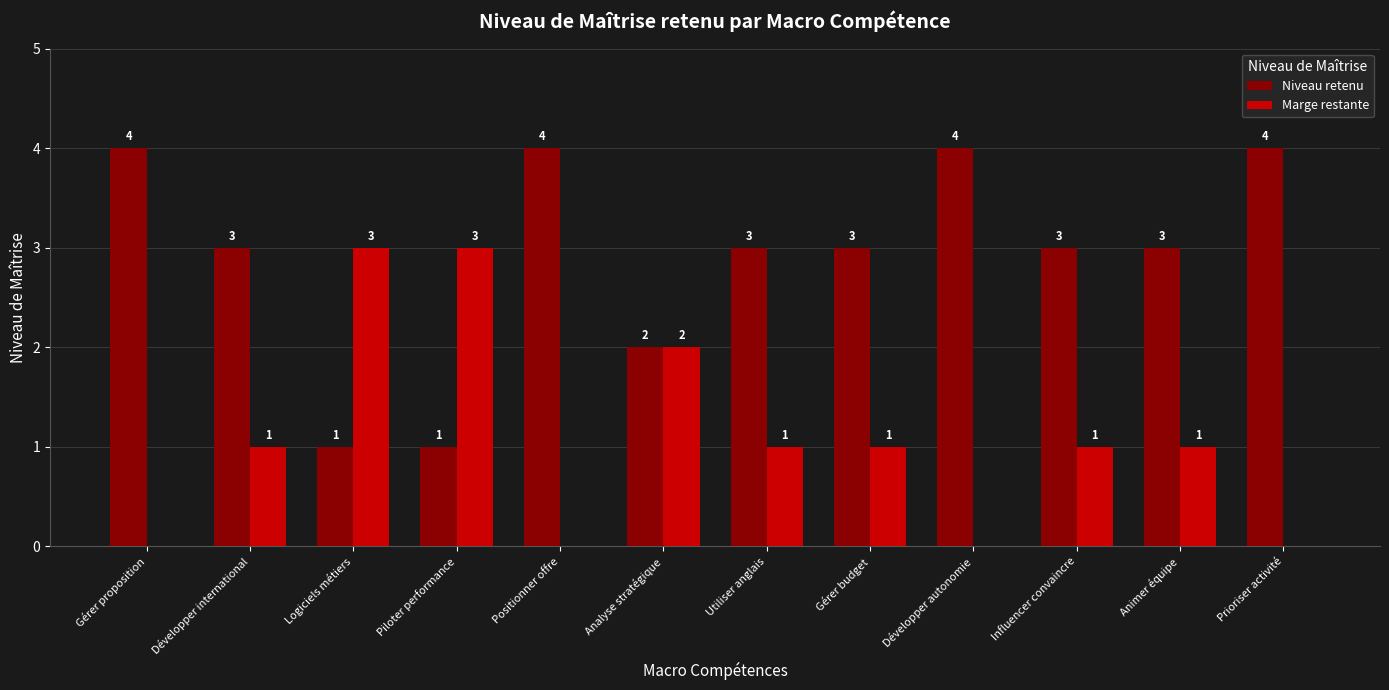

What is the sum of the Niveau retenu values at Prioriser activité and Analyse stratégique?

6